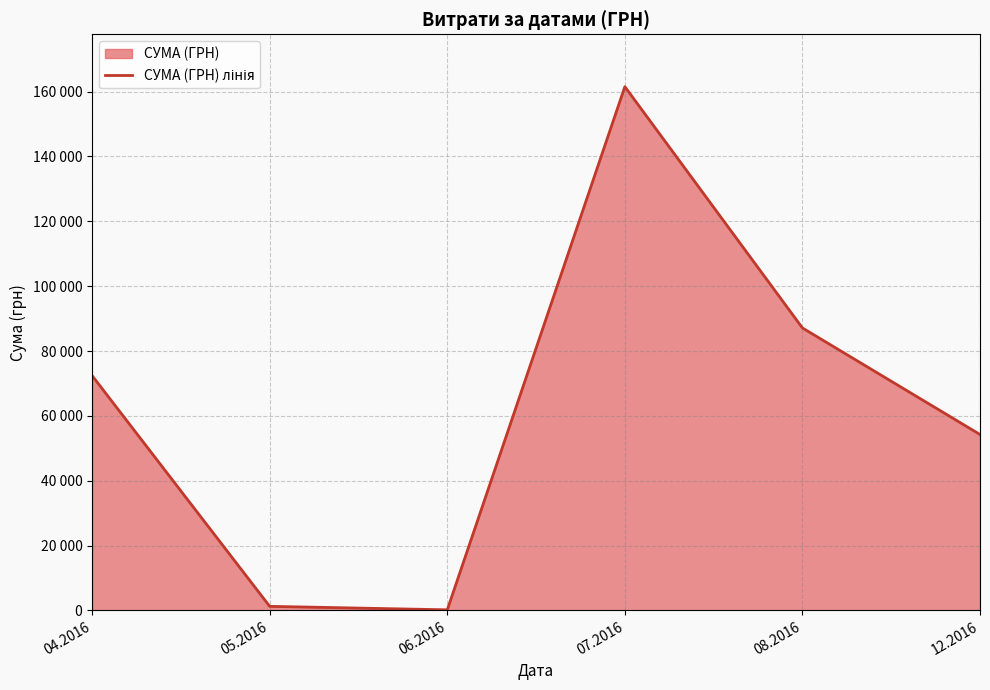

Reading left to right, list all the values displayed in this chart.

72406.6	1252.4	180.0	161524.5	87111.3	54252.0